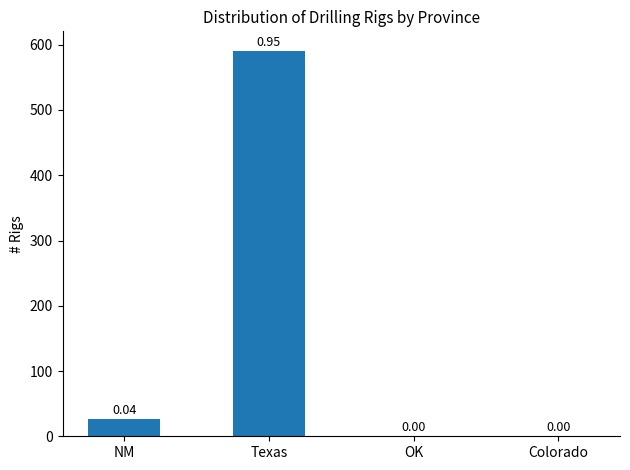

Which category has the highest value across all series?

Texas